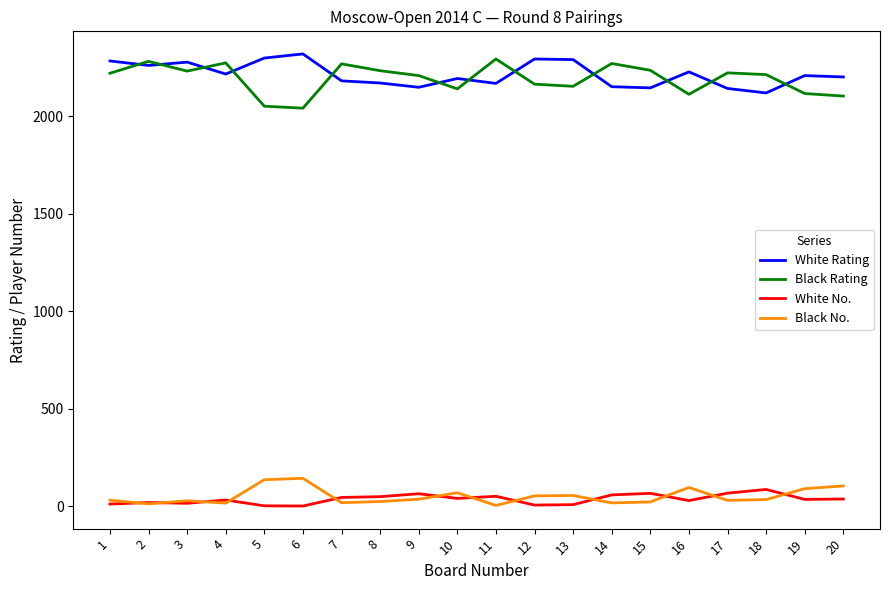

Is the value of White No. at 11 greater than the value of White Rating at 18?

No